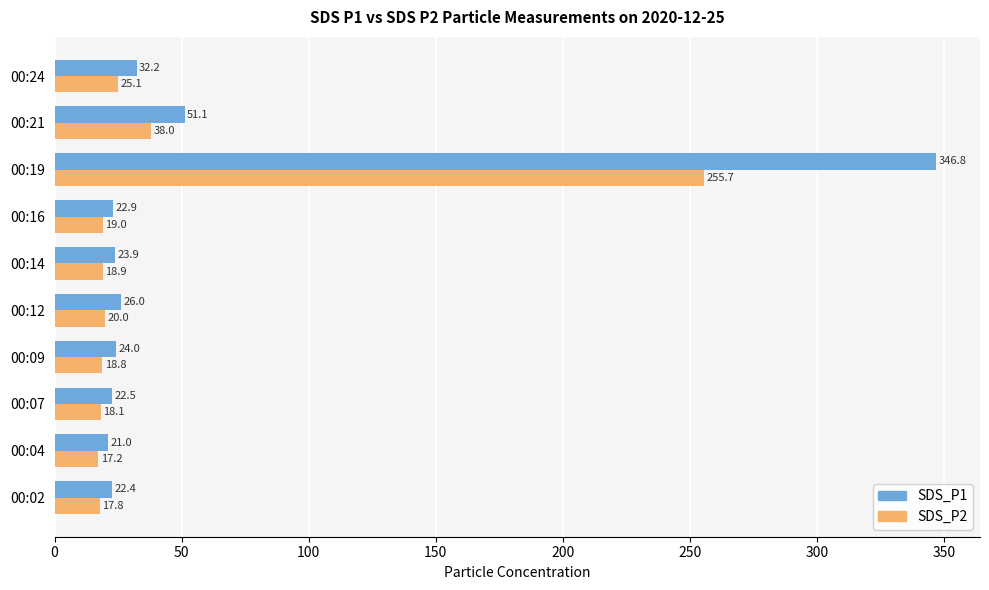

At which category is the sum across all series the highest?

00:19